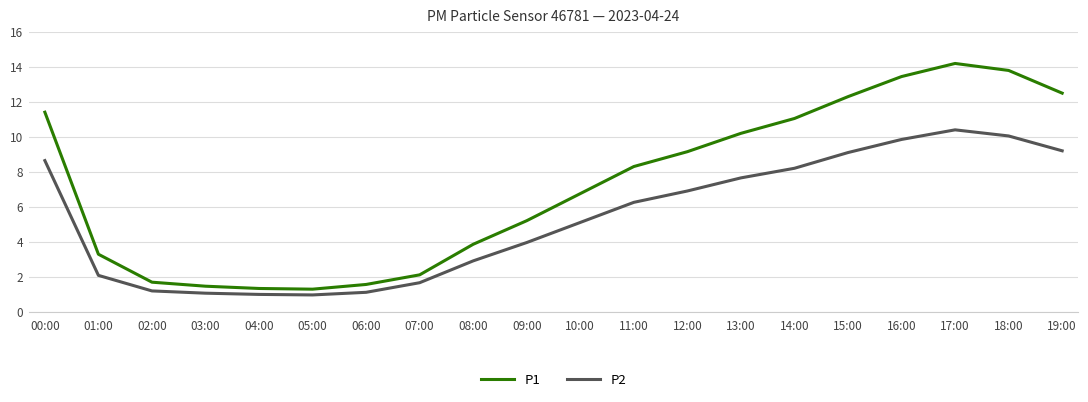

Rank the series at 05:00 from lowest to highest value.

P2, P1